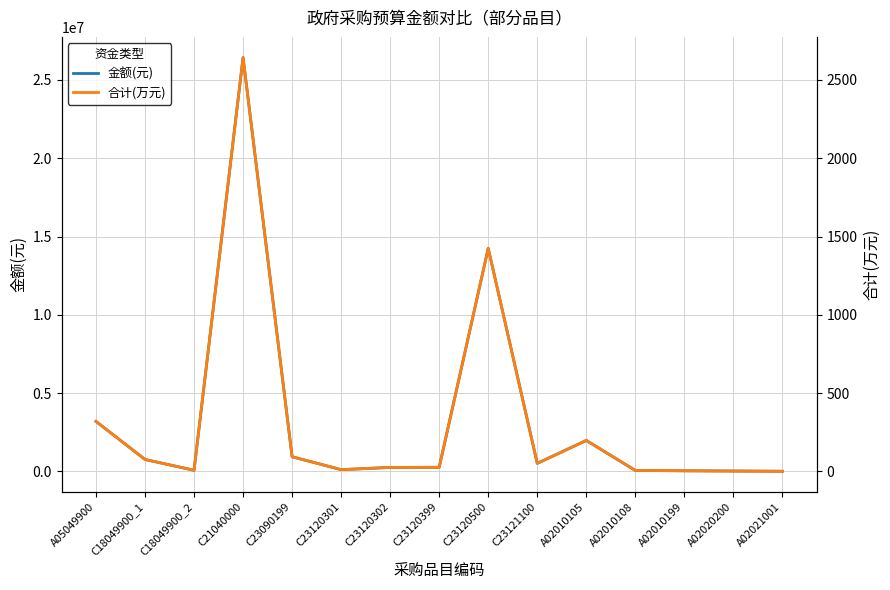

True or false: 金额(元) and 合计(万元) intersect in this chart.

False